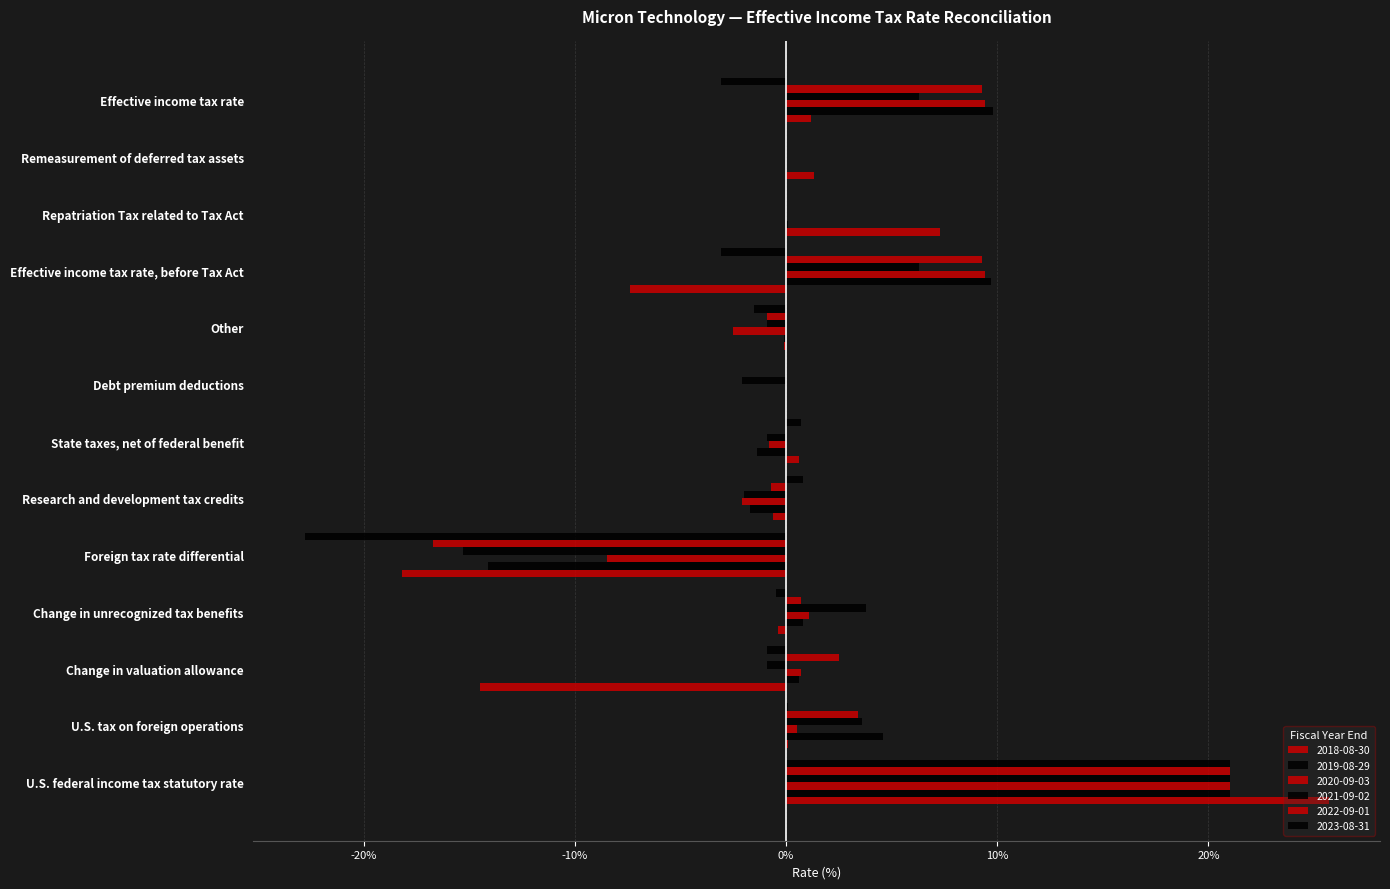

How many values in 2018-08-30 are above zero?

6